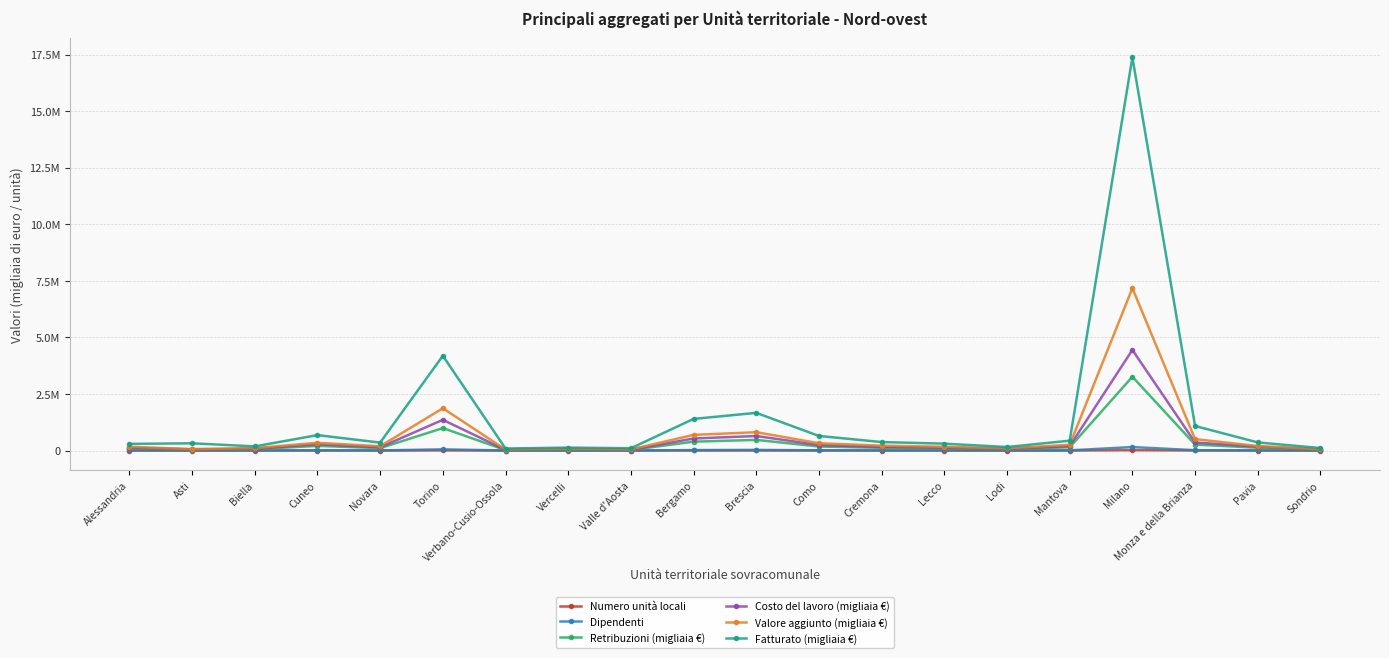

Does the chart have visible grid lines?

Yes